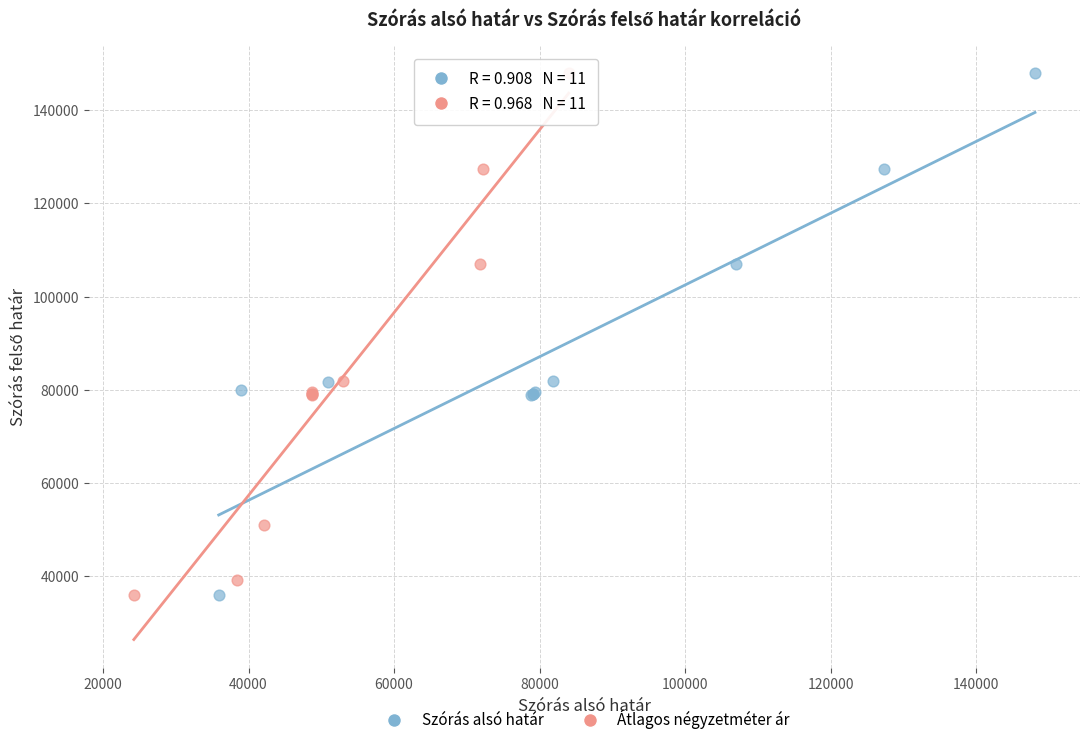

What are all the series names shown in the legend?

Szórás alsó határ, Átlagos négyzetméter ár